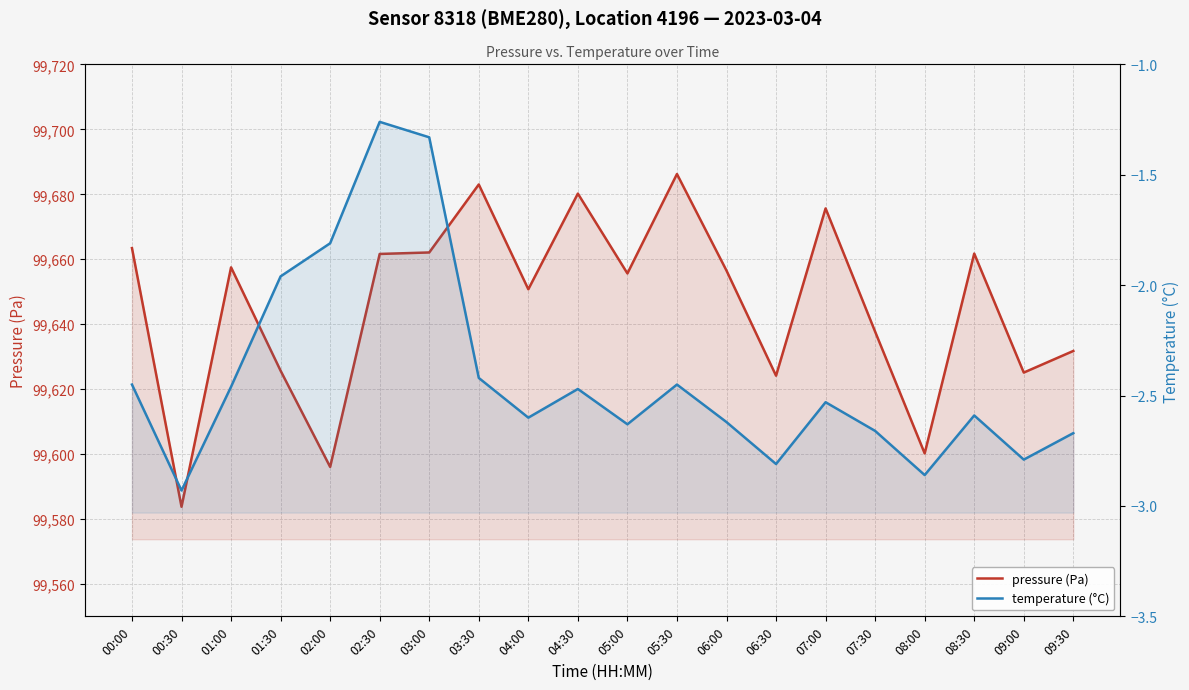

What is the spread (max minus min) of values at 00:30?

99586.7